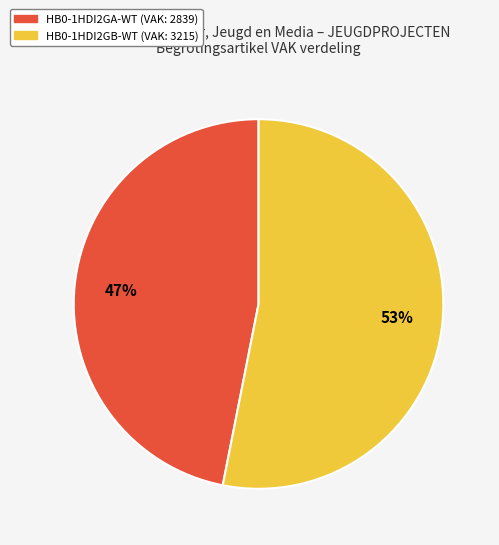

The HB0-1HDI2GB-WT slice represents 53% of the pie. True or false?

True